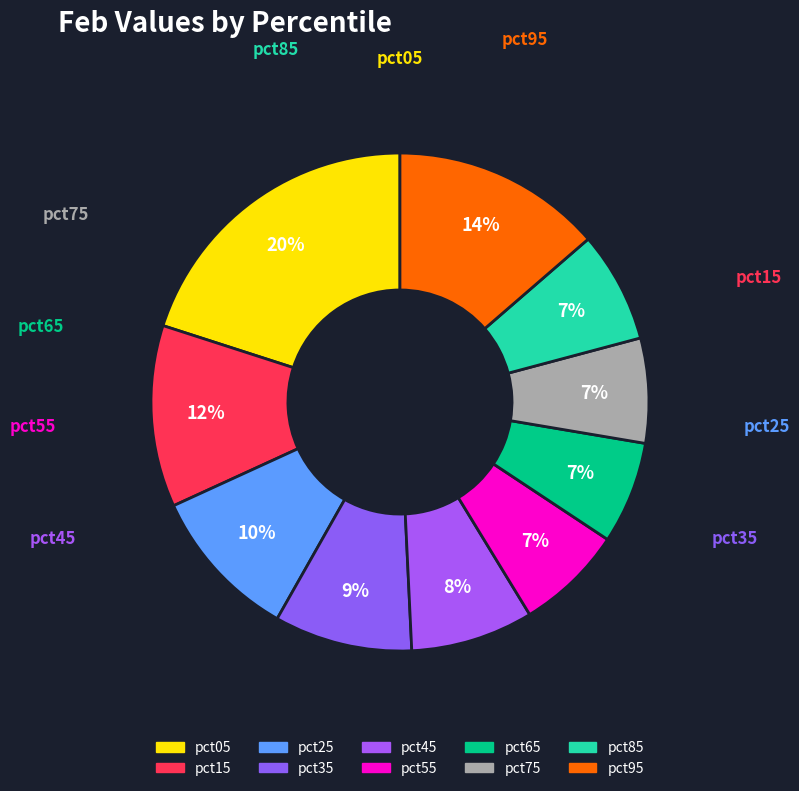

How many segments does this pie chart have?

10